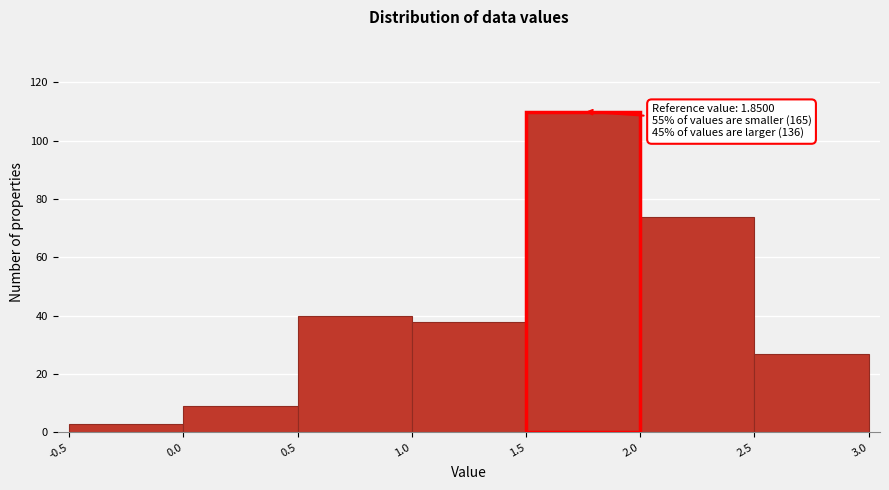

Which range on the x-axis has the tallest bar?

1.5 to 2.0